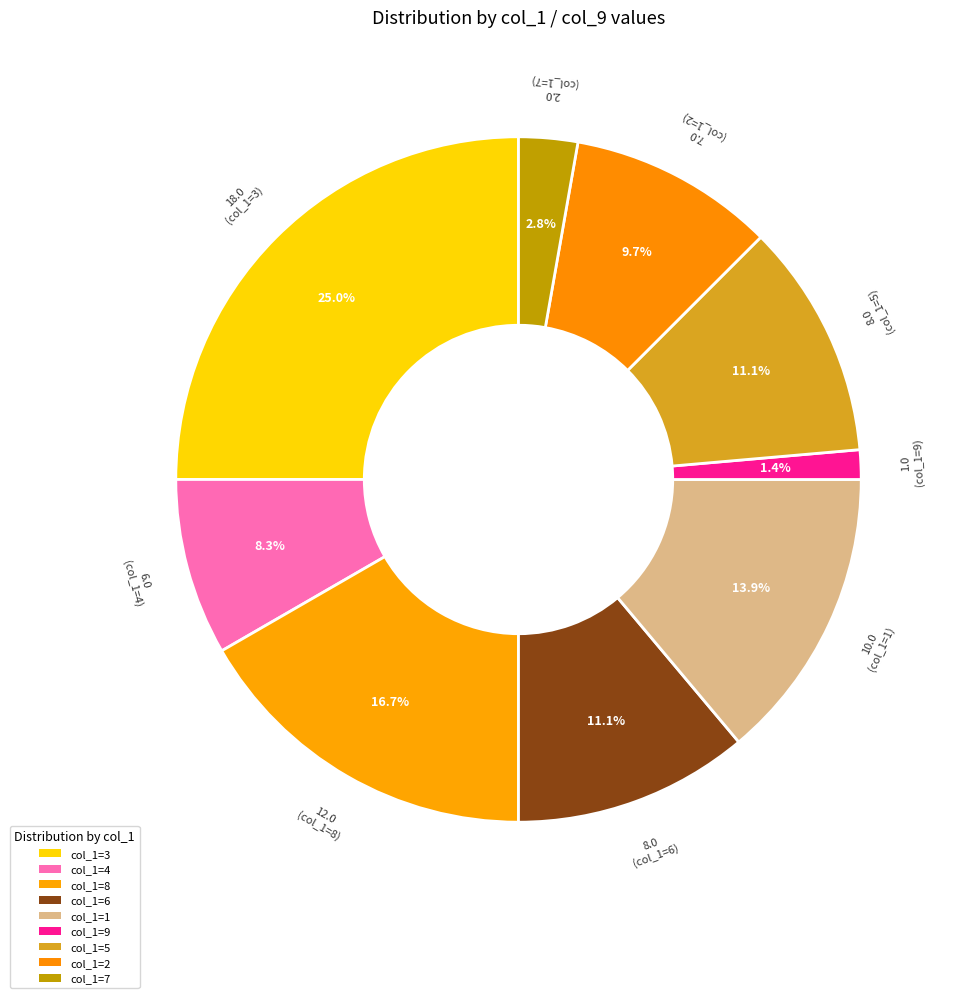

Count the number of slices in the pie.

9